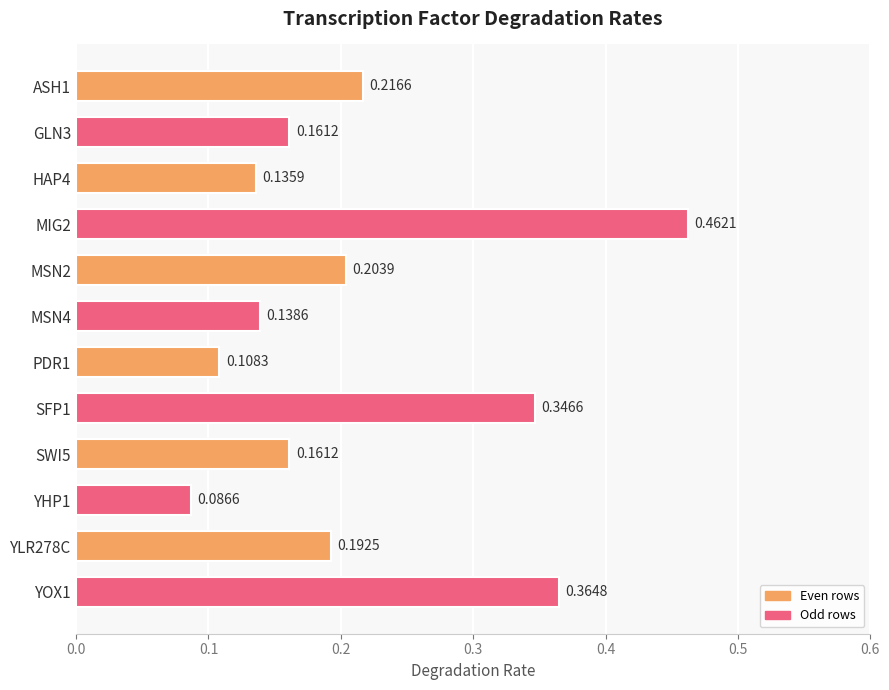

How many series are shown in this chart?

1